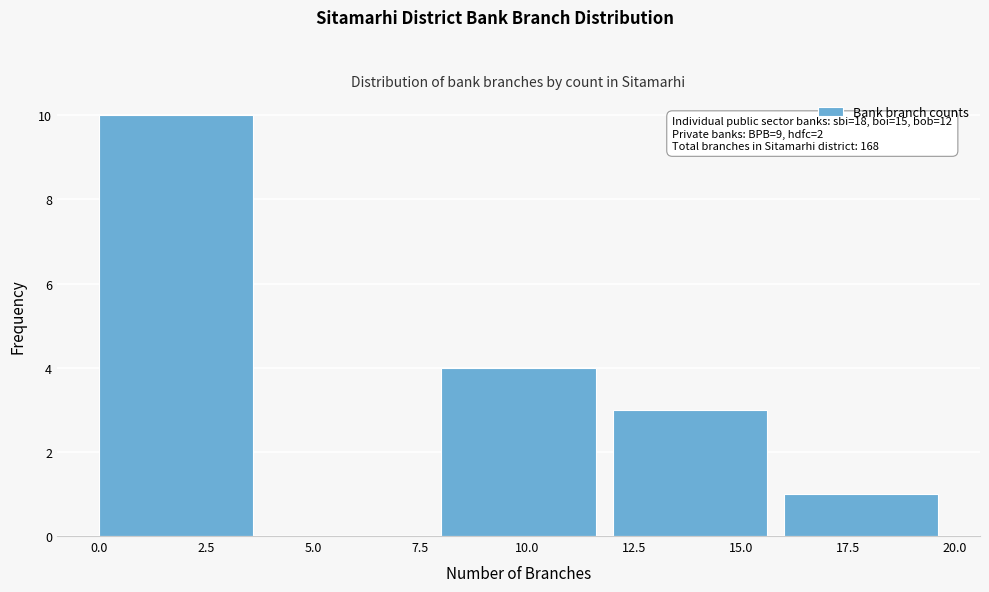

Over which range of the x-axis is the bar tallest?

0 to 4